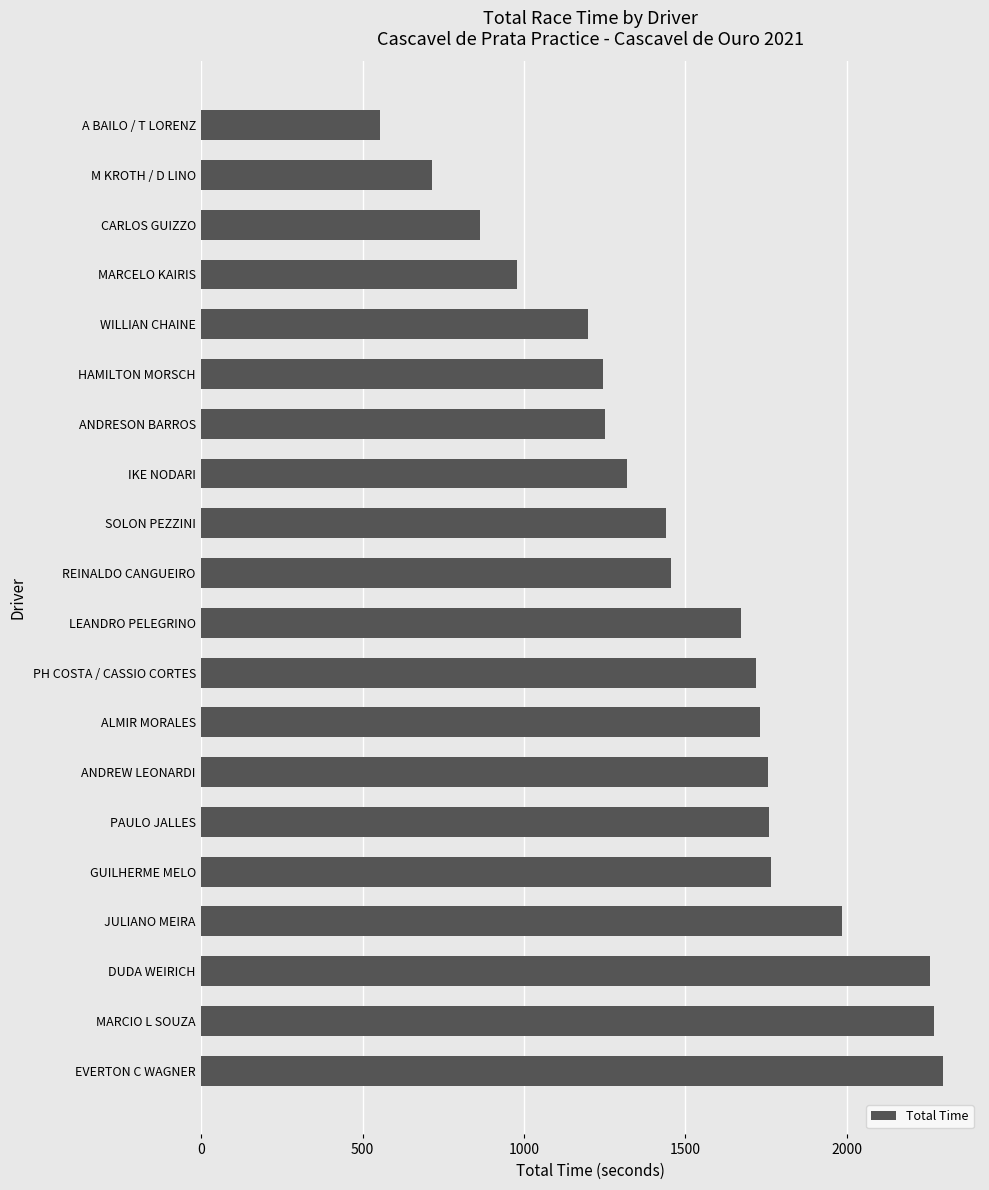

What is the change in value from LEANDRO PELEGRINO to IKE NODARI?

-350.8